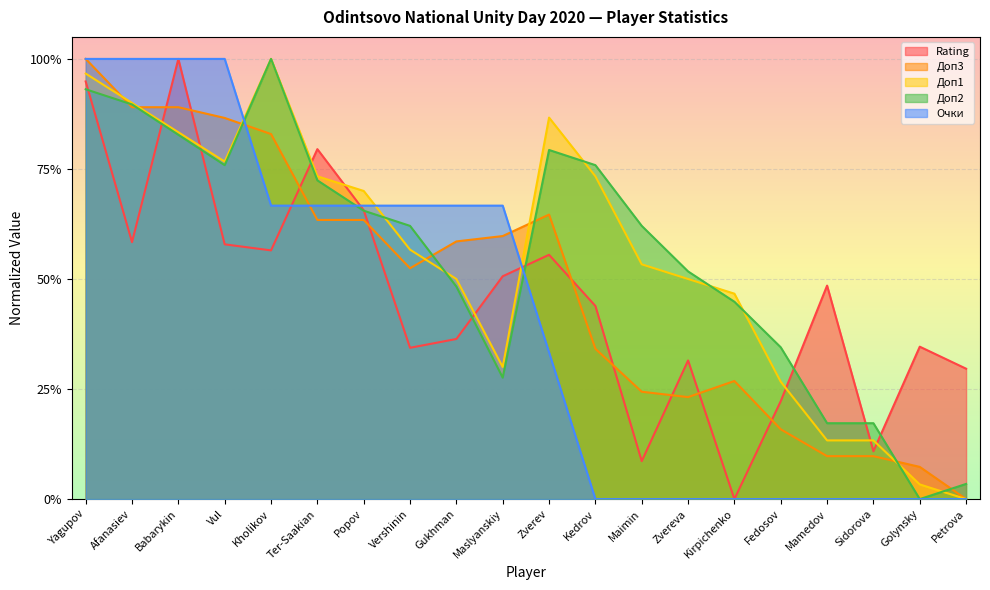

Which series has the widest spread of values?

Rating